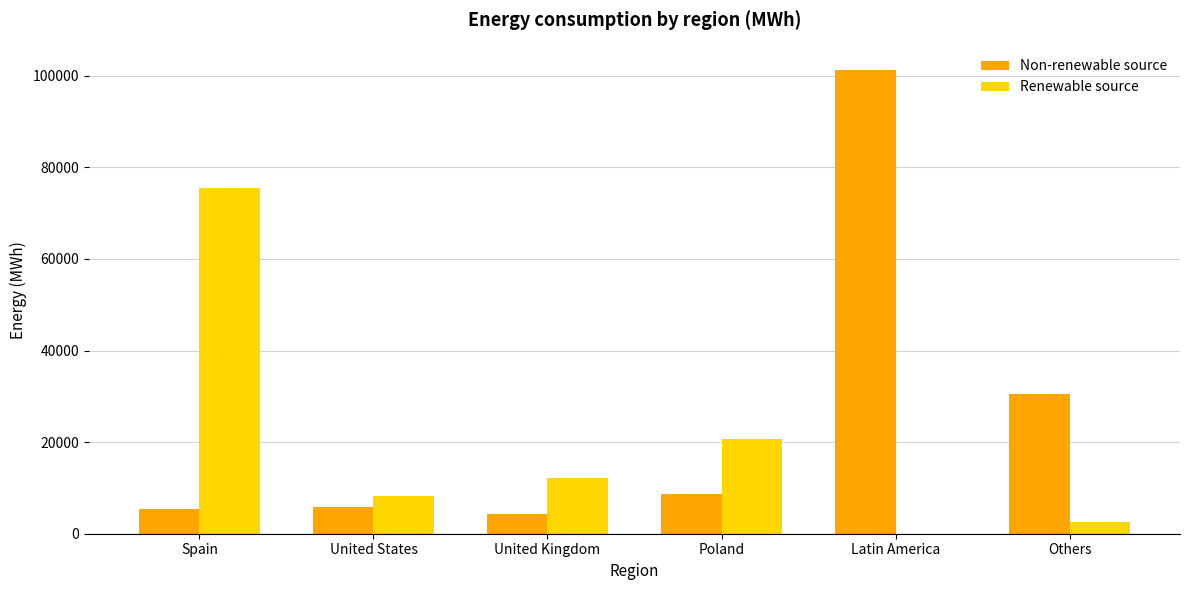

How many distinct data groups are displayed?

2